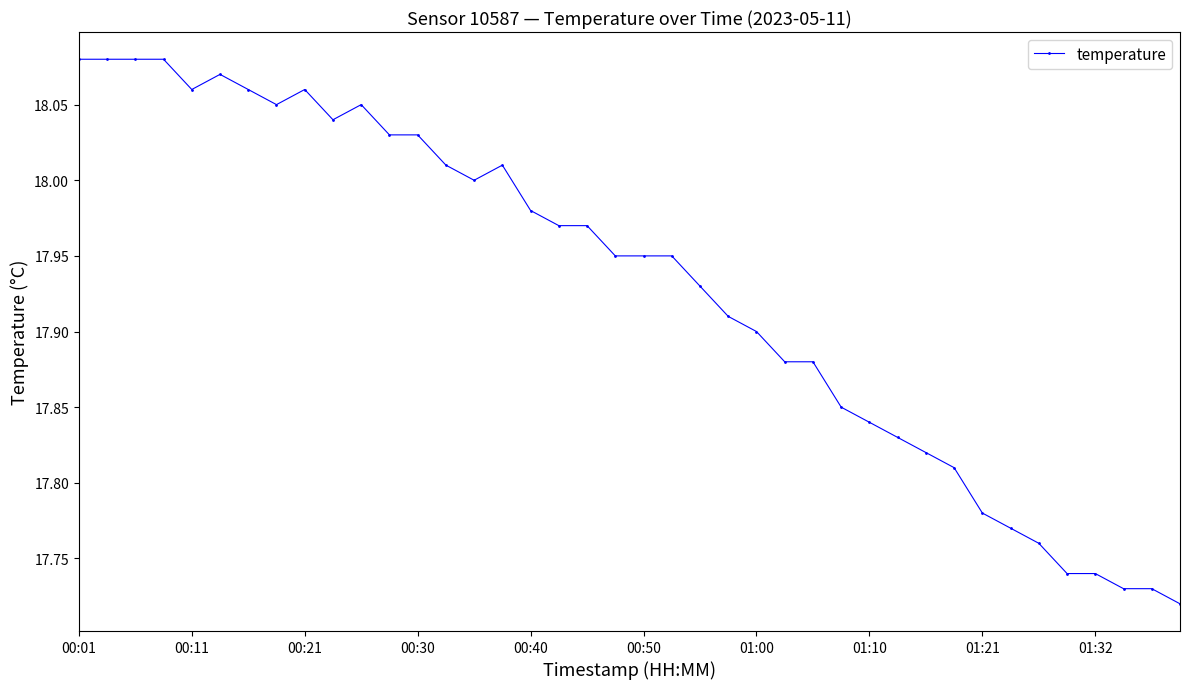

True or false: the data has more than 2 interior local peaks.

True